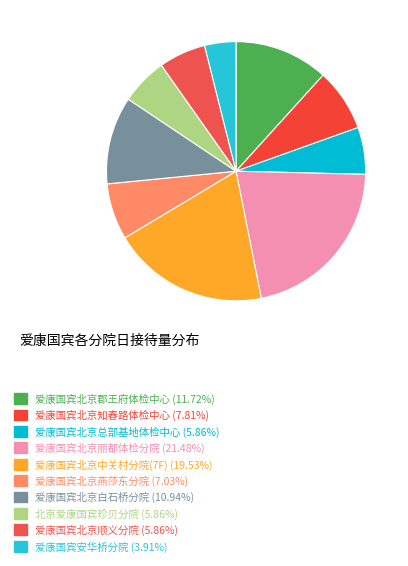

How many slices are in this pie chart?

10